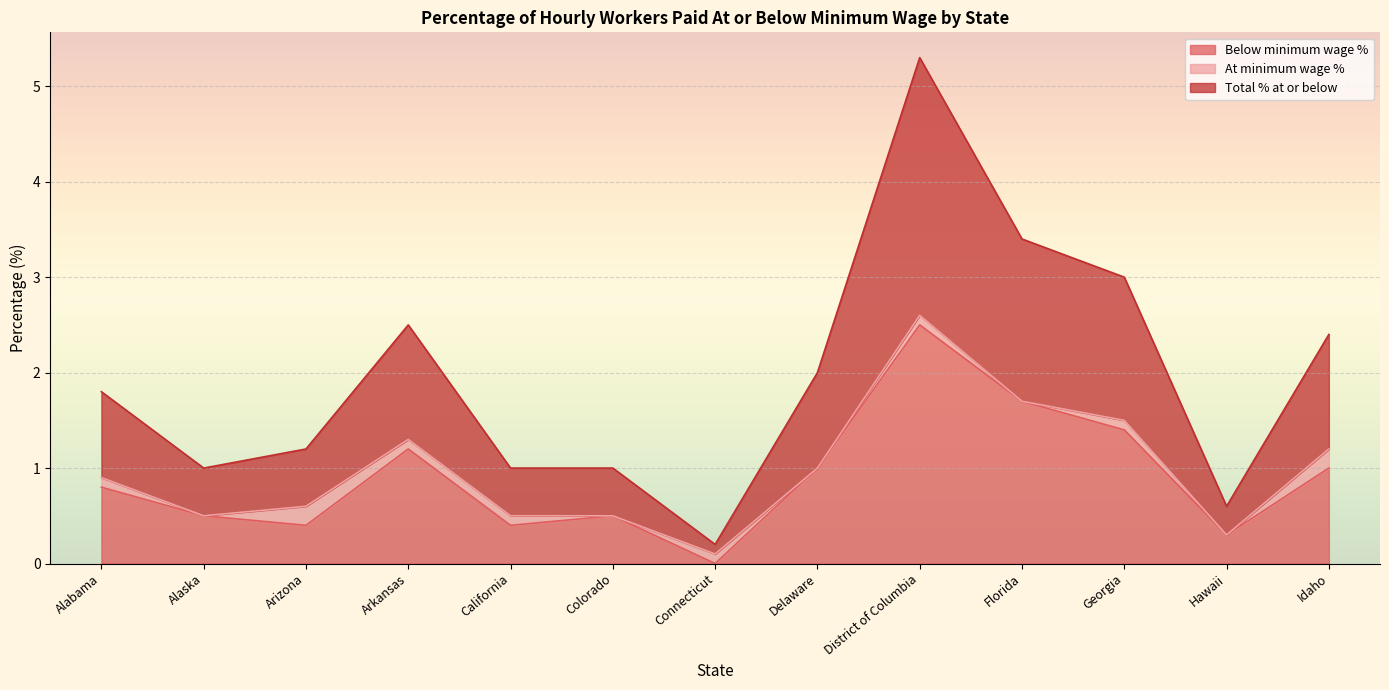

What are all the series names shown in the legend?

Below minimum wage %, At minimum wage %, Total % at or below